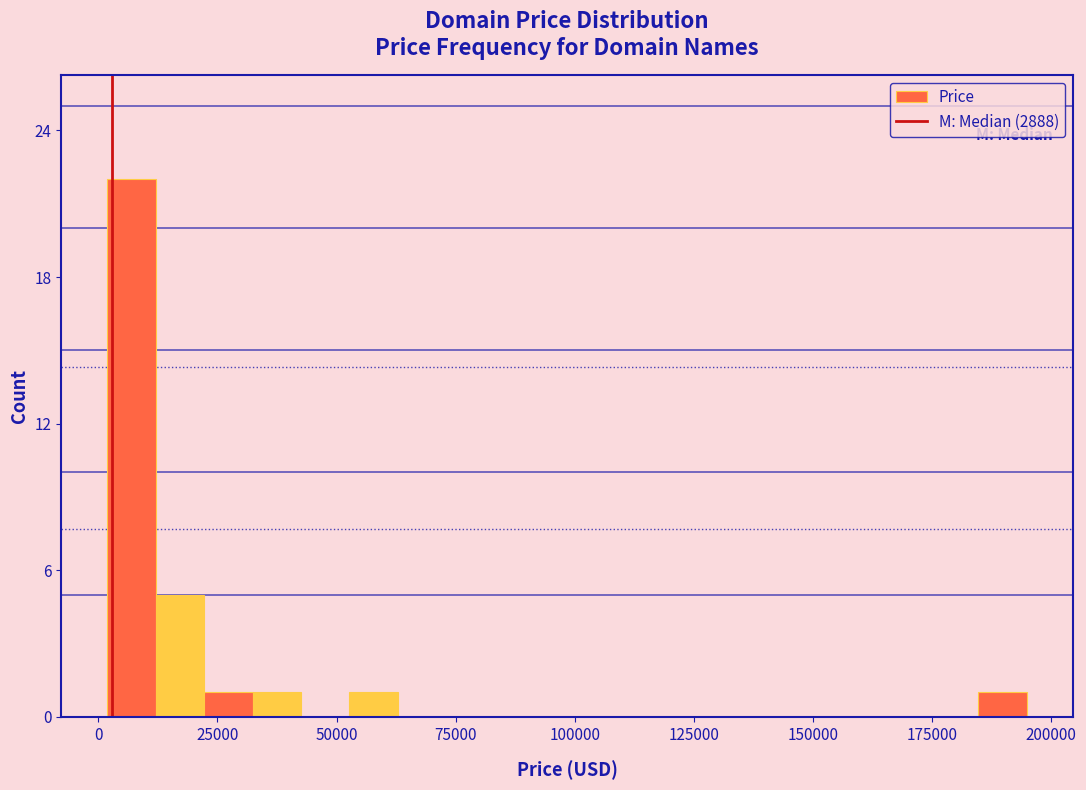

Read against the x-axis, roughly where is the centre of the tallest bar?

5000